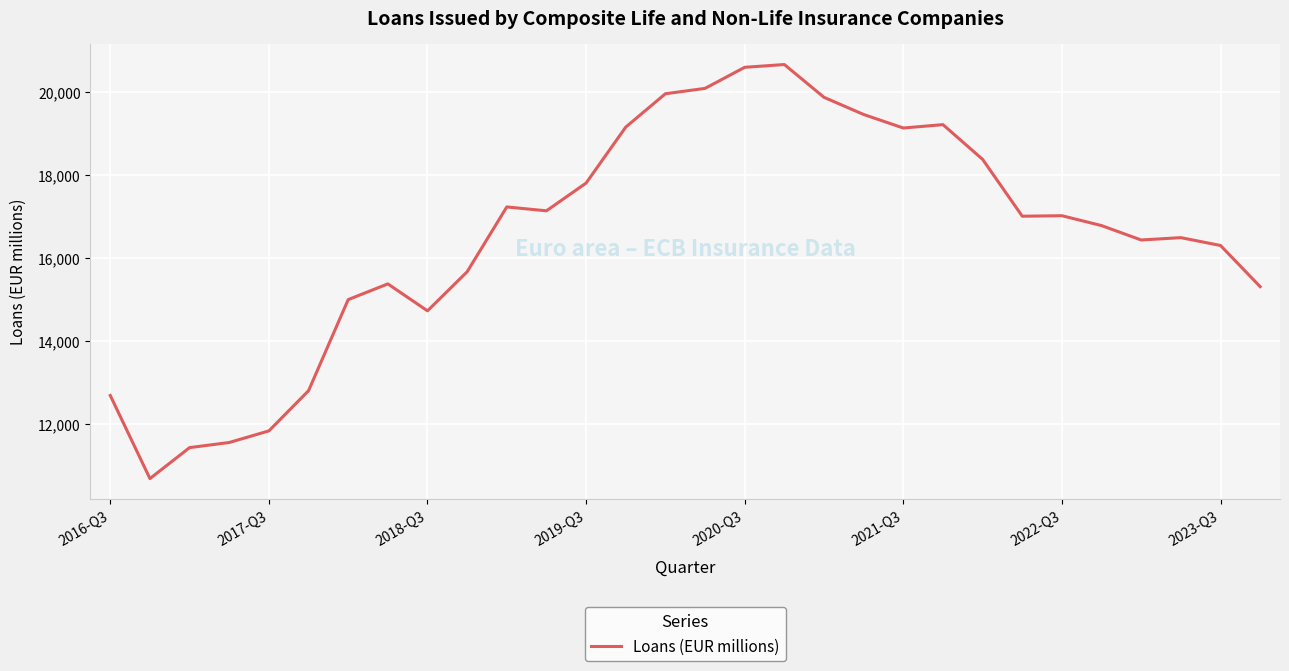

What is the difference between the maximum and minimum values?

9994.3